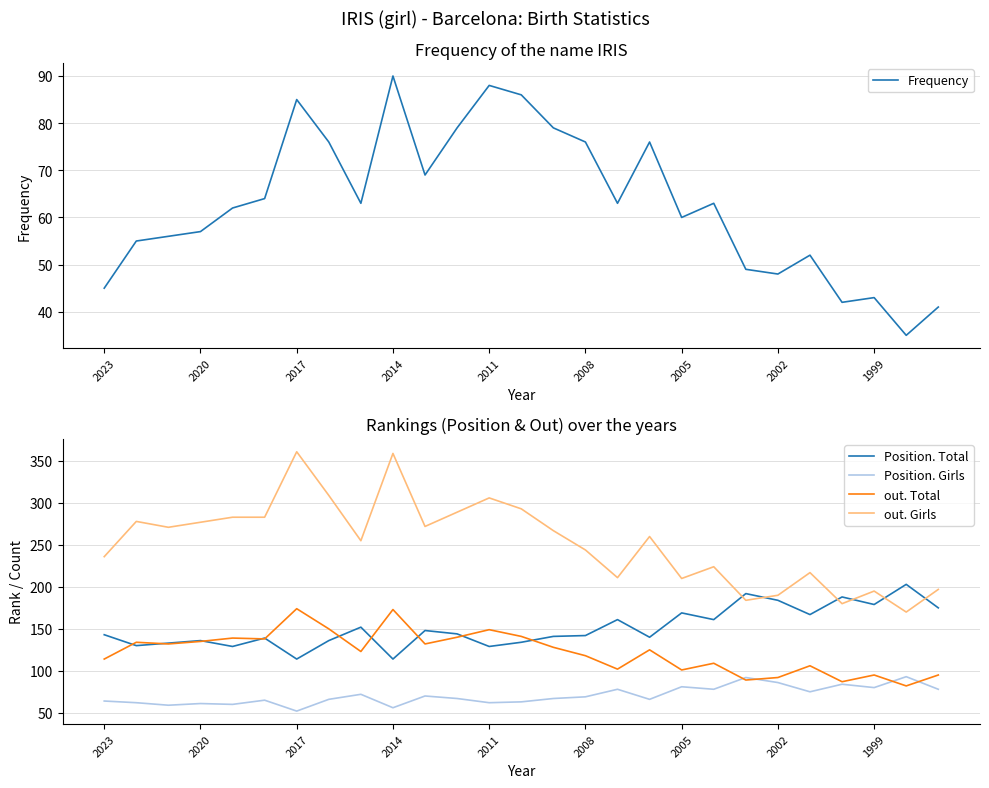

Reading right to left, extract all data points from this chart.

Frequency: 41	35	43	42	52	48	49	63	60	76	63	76	79	86	88	79	69	90	63	76	85	64	62	57	56	55	45
Position. Total: 175	203	179	188	167	184	192	161	169	140	161	142	141	134	129	144	148	114	152	136	114	139	129	136	133	130	143
Position. Girls: 78	93	80	84	75	86	92	78	81	66	78	69	67	63	62	67	70	56	72	66	52	65	60	61	59	62	64
out. Total: 95	82	95	87	106	92	89	109	101	125	102	118	128	141	149	140	132	173	123	150	174	138	139	135	132	134	114
out. Girls: 197	170	195	180	217	190	184	224	210	260	211	244	267	293	306	289	272	359	255	309	361	283	283	277	271	278	236